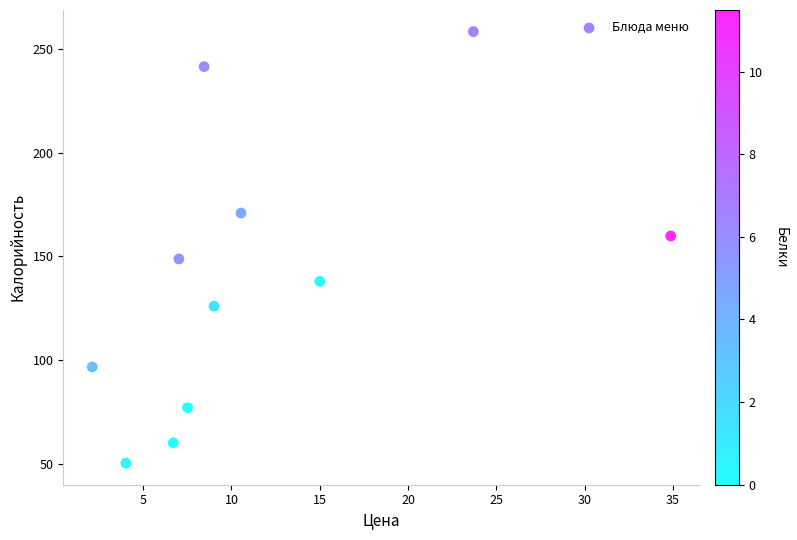

What is the average Y value?

138.9